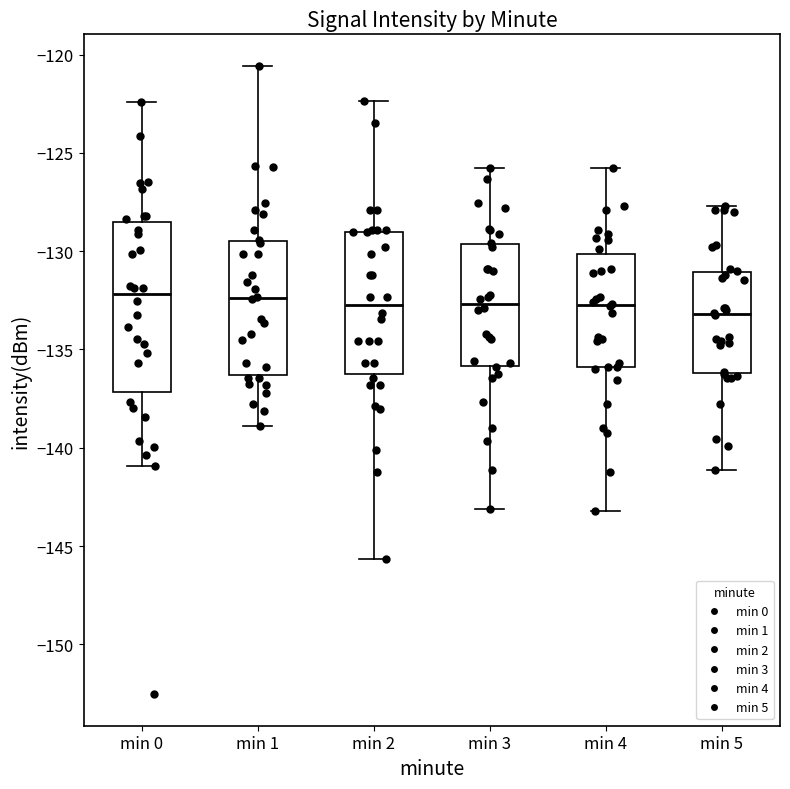

Comparing the boxes themselves (not the whiskers), which one is the tallest?

min 0